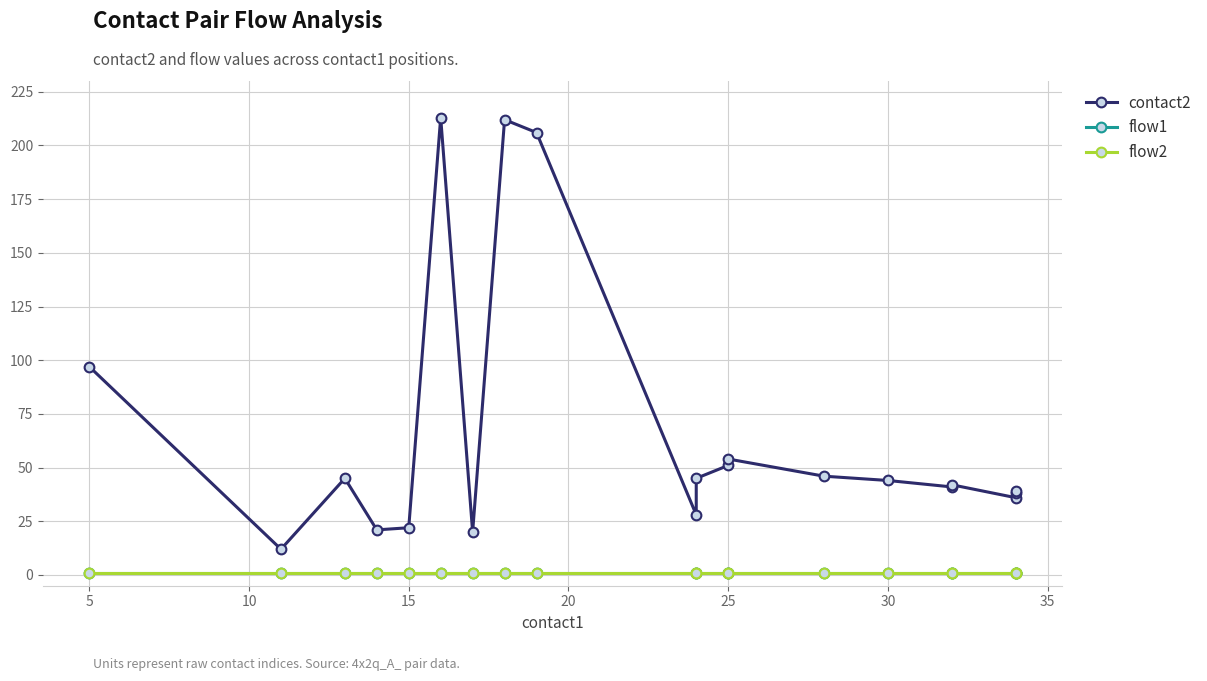

Rank the series by their maximum value, from lowest to highest.

flow1, flow2, contact2